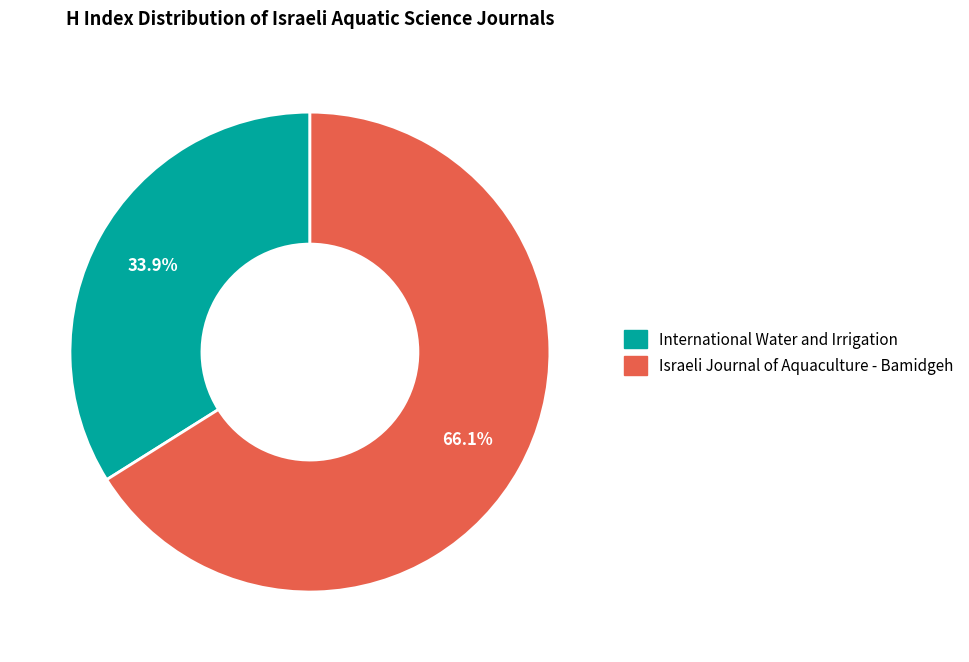

Which category has the biggest portion of the pie?

Israeli Journal of Aquaculture - Bamidgeh